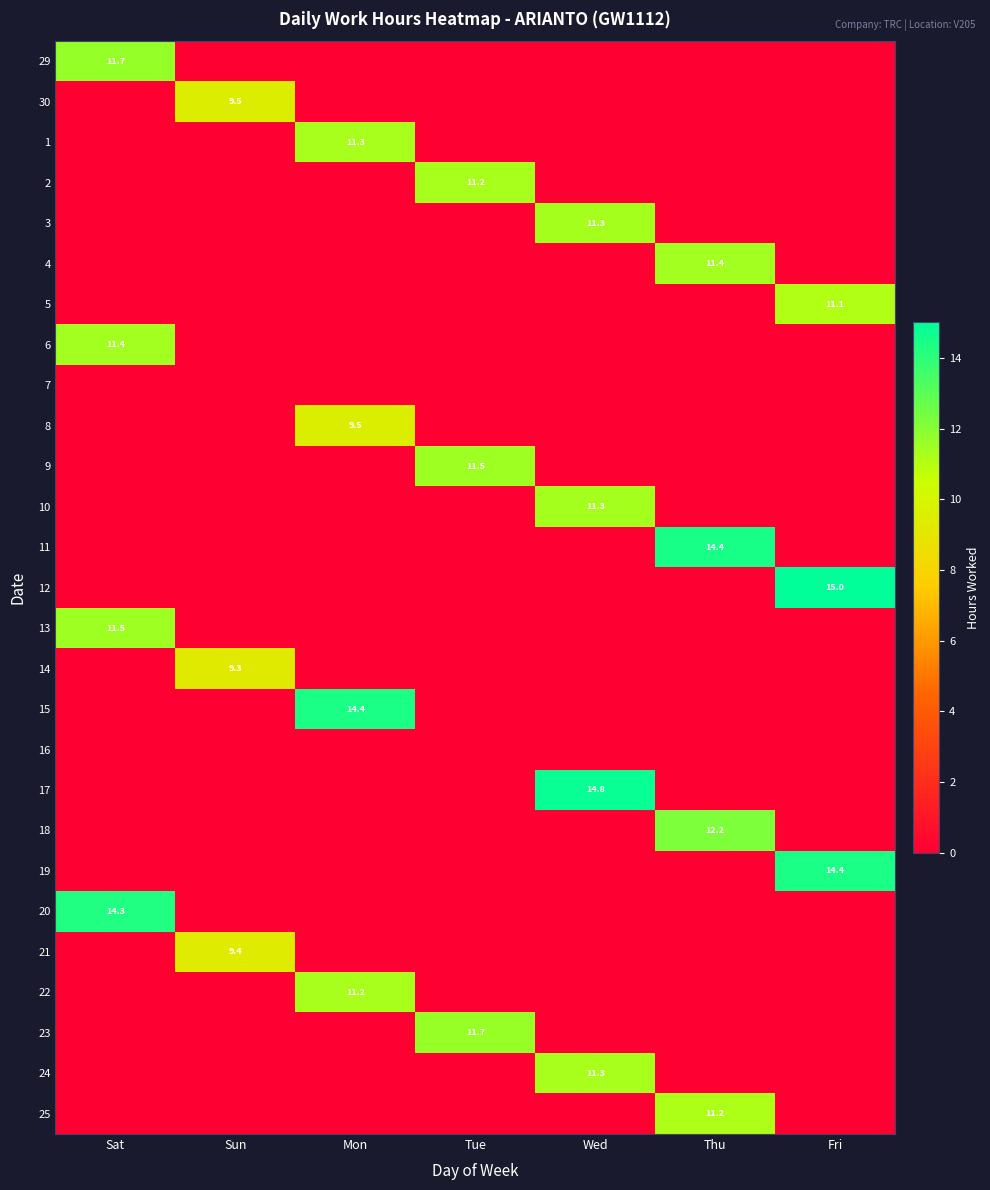

Is it true that 25 equals 16.2 at Thu?

False